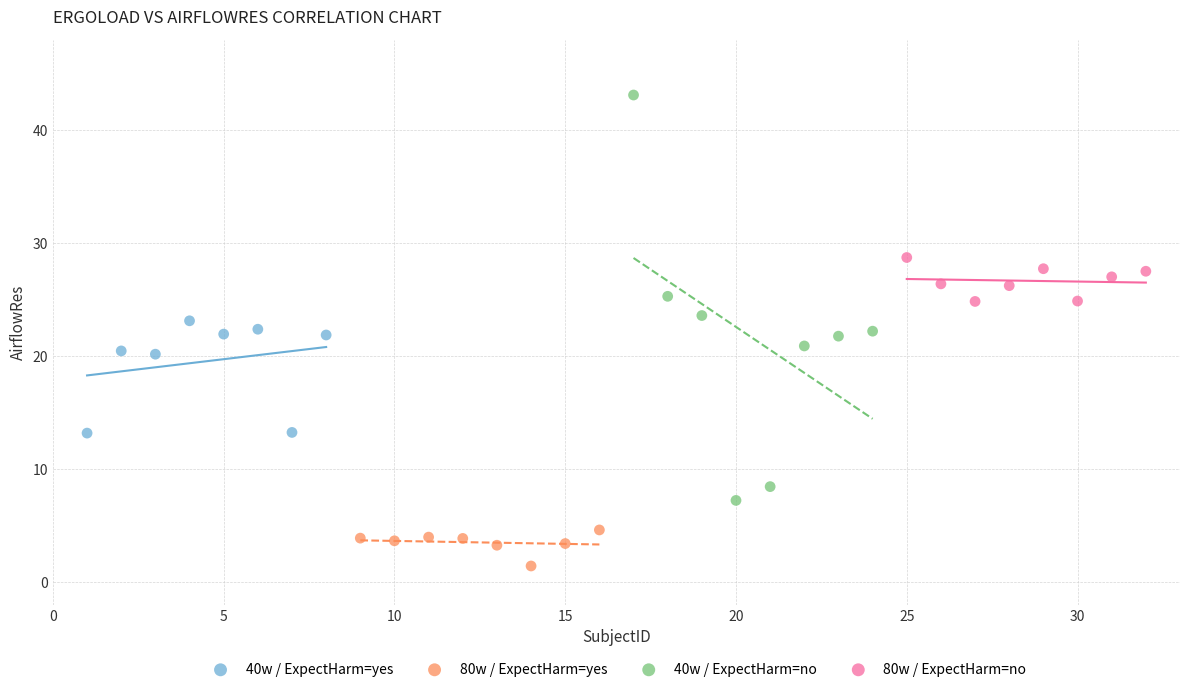

Which series has the widest spread of Y values?

40w / ExpectHarm=no